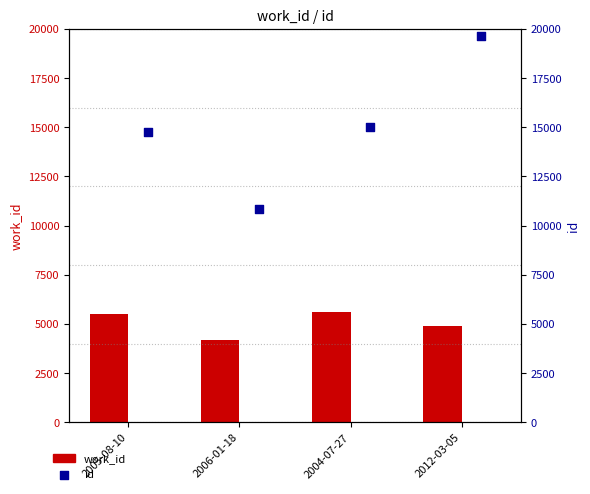

Which series has the largest total across all categories?

id_bar